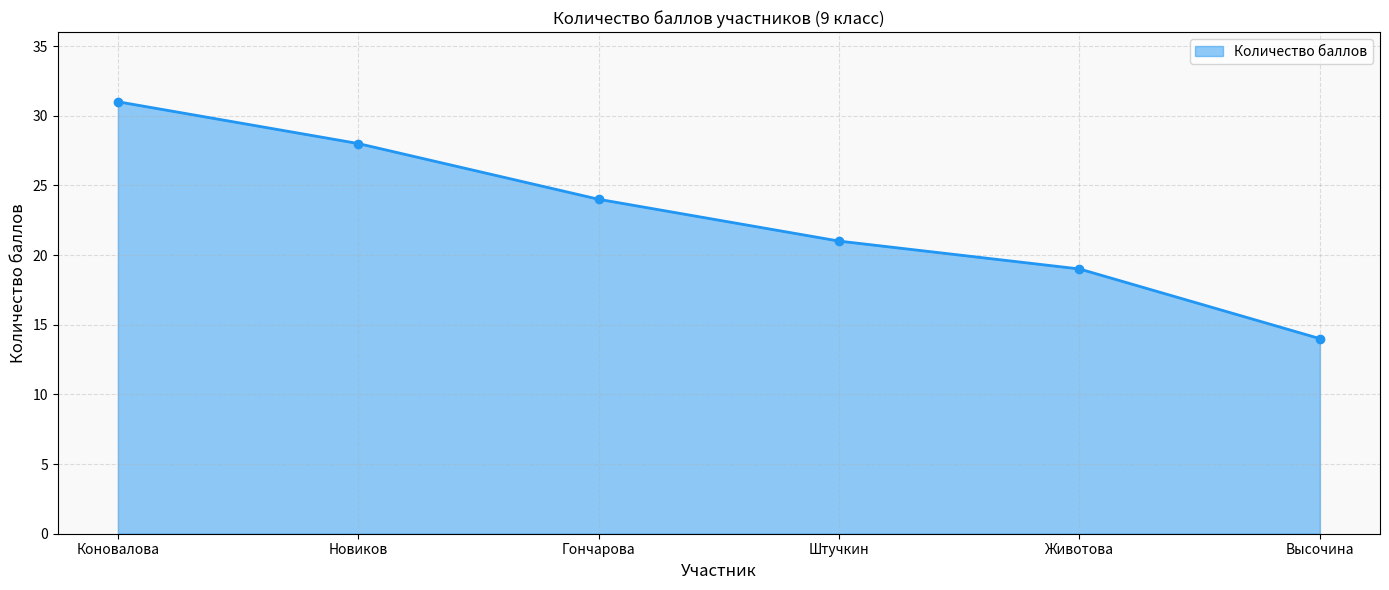

What is the greatest value displayed?

31